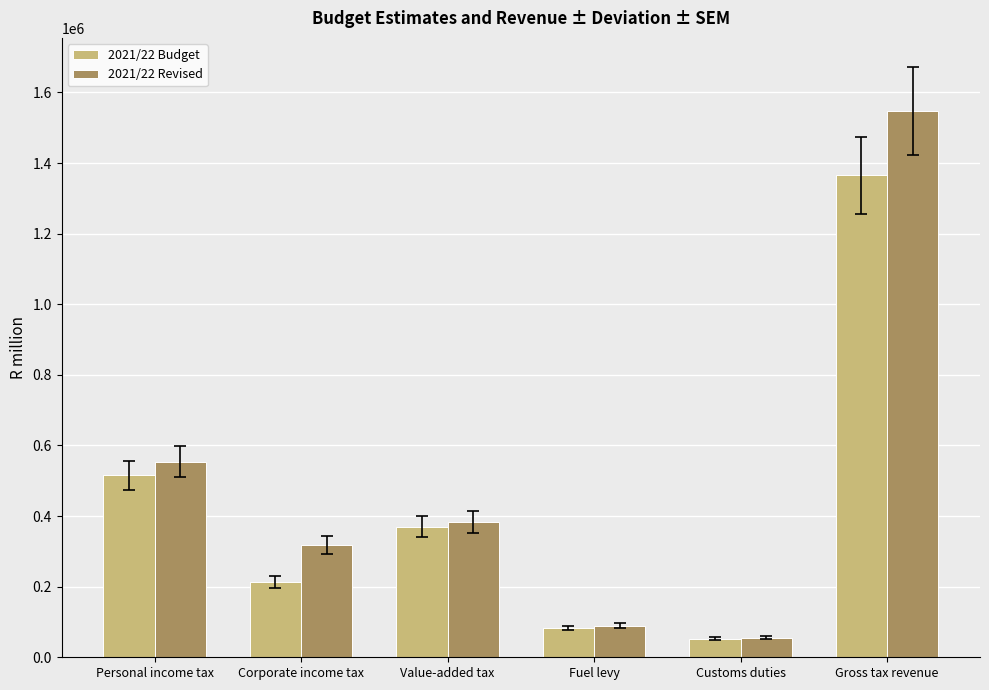

Between Corporate income tax and Fuel levy, which series saw the biggest shift?

2021/22 Revised